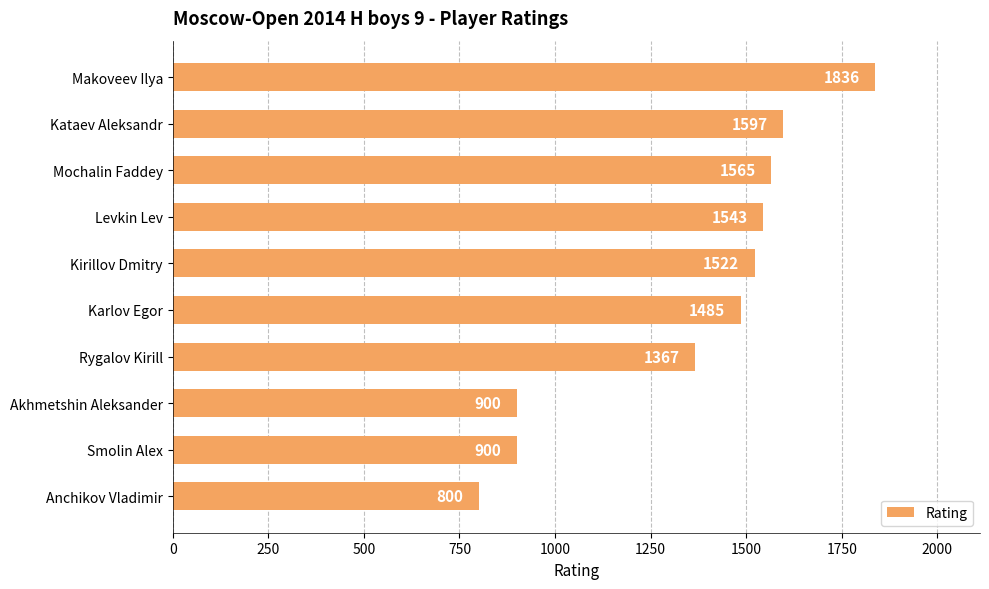

True or false: the data shows 1543 at Levkin Lev.

True